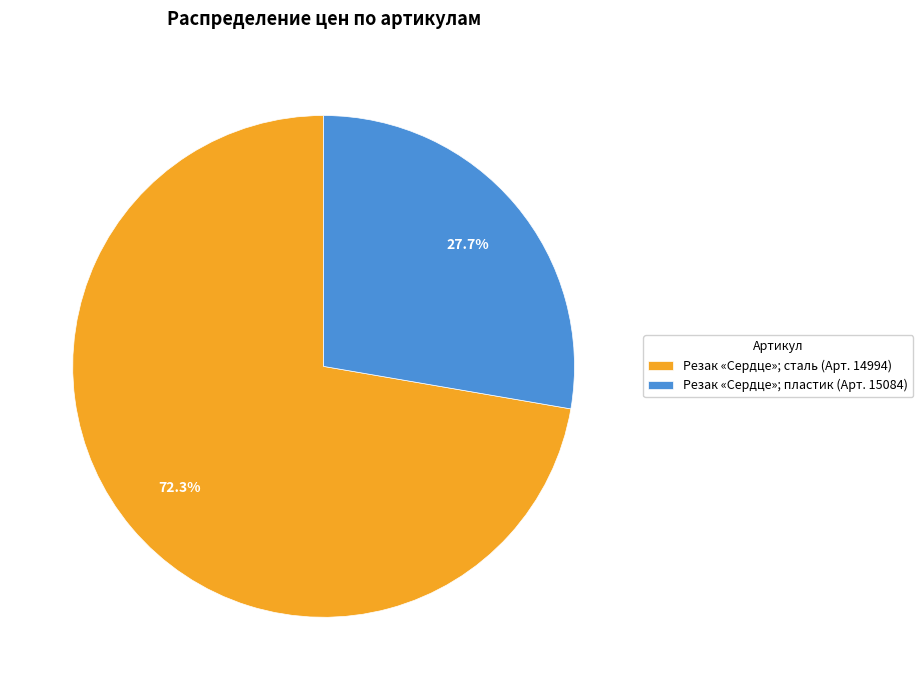

Rank the categories by value from lowest to highest.

Резак «Сердце»; пластик (Арт. 15084), Резак «Сердце»; сталь (Арт. 14994)